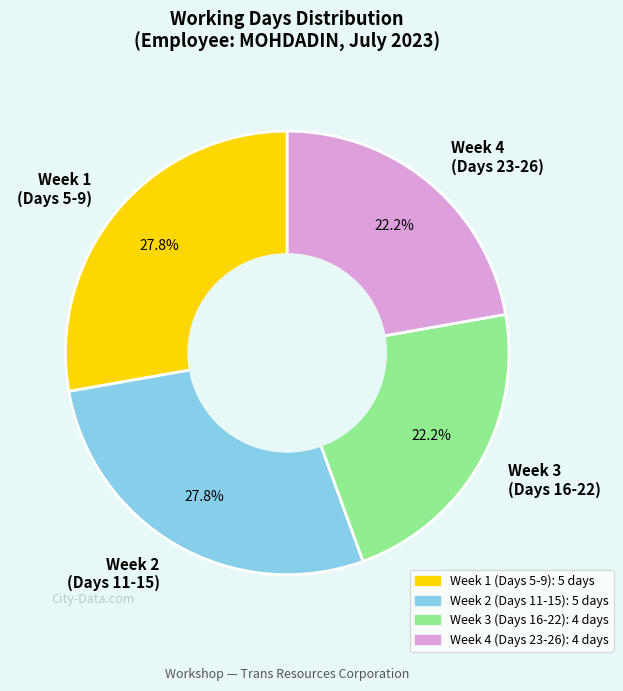

Which has a higher value, Week 4 (Days 23-26) or Week 1 (Days 5-9)?

Week 1 (Days 5-9)